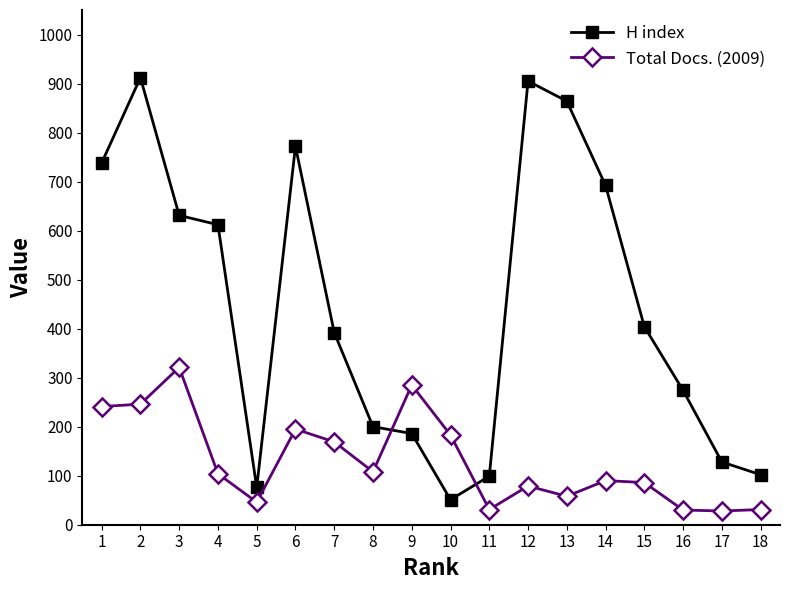

Which series changed the most between 11 and 15?

H index